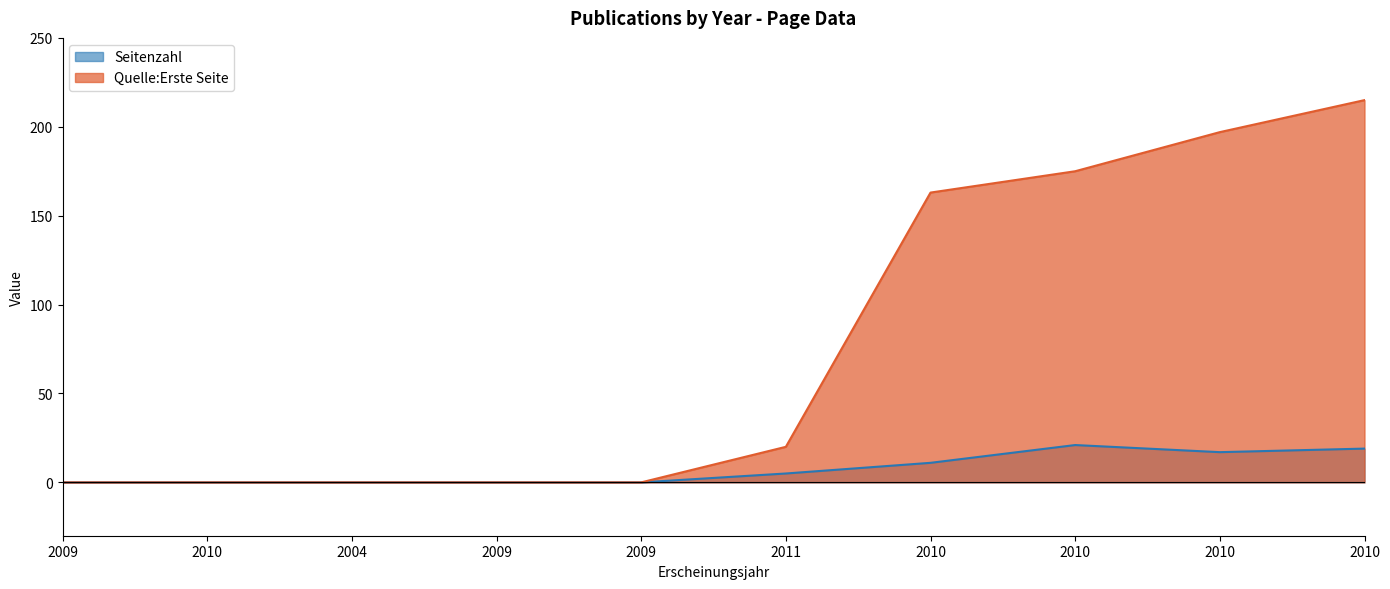

Between 2010 and 2011, which is larger?

2010